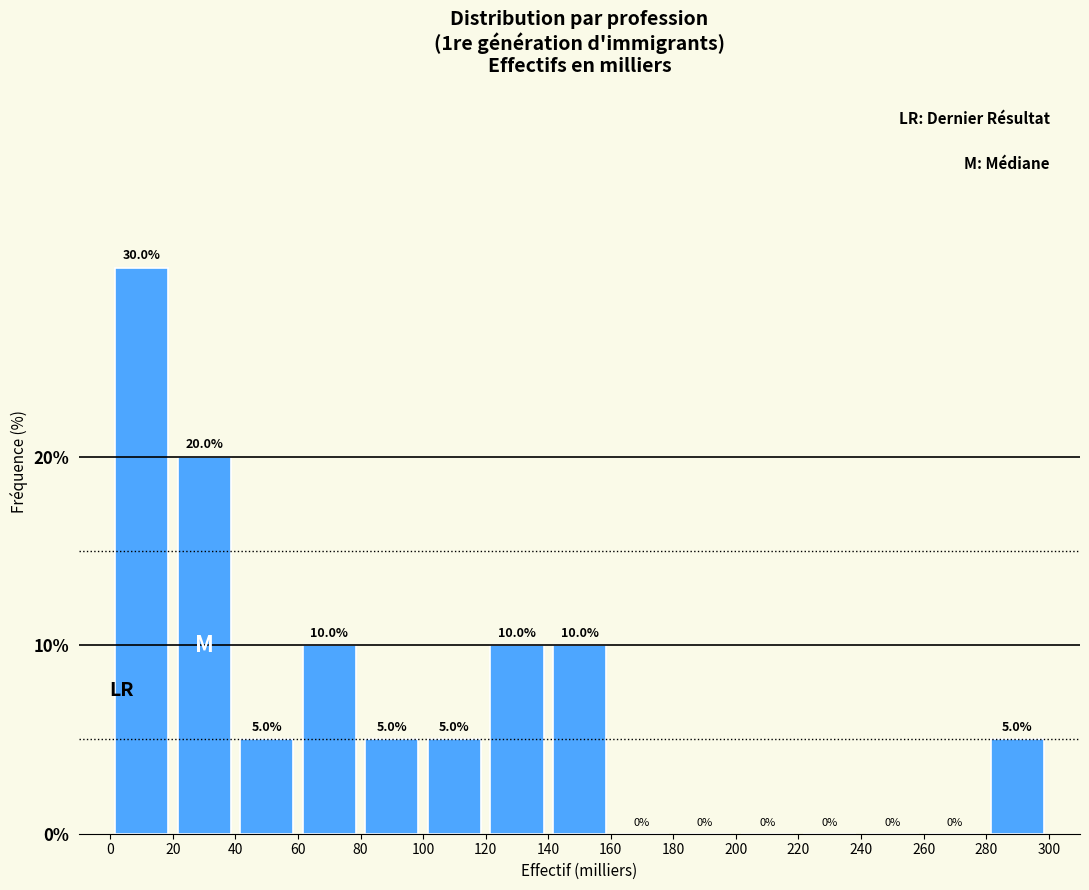

Reading left to right, transcribe this chart: for each bar, give the range it covers on the x-axis and its height.

0 to 20: 30.0
20 to 40: 20.0
40 to 60: 5.0
60 to 80: 10.0
80 to 100: 5.0
100 to 120: 5.0
120 to 140: 10.0
140 to 160: 10.0
160 to 180: 0.0
180 to 200: 0.0
200 to 220: 0.0
220 to 240: 0.0
240 to 260: 0.0
260 to 280: 0.0
280 to 300: 5.0